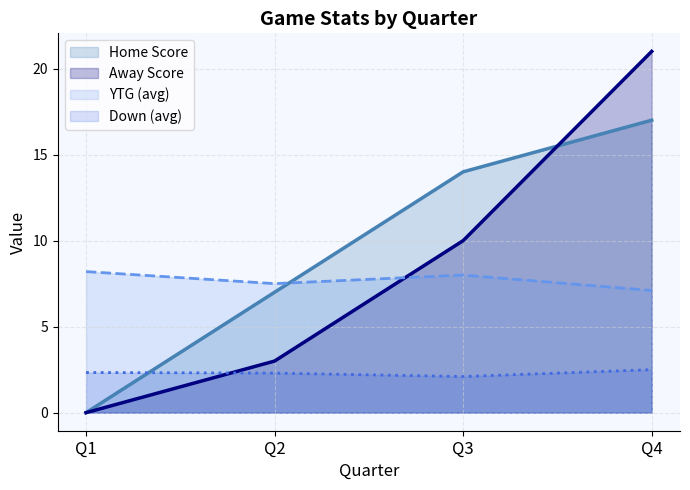

Does the chart display data point markers on the line(s)?

No